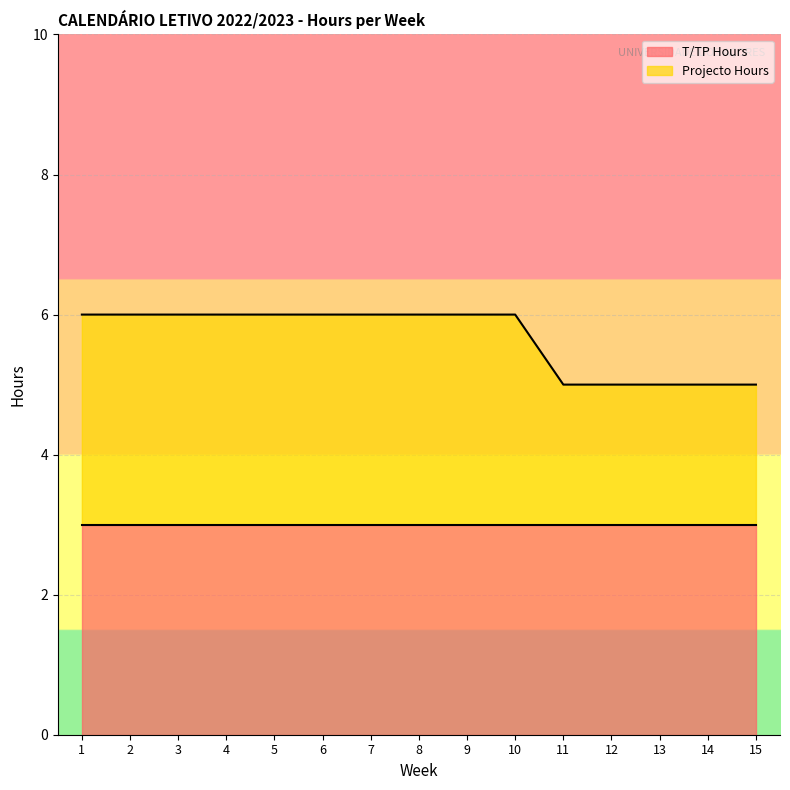

Reading left to right, list all the values displayed in this chart.

1=6	2=6	3=6	4=6	5=6	6=6	7=6	8=6	9=6	10=6	11=5	12=5	13=5	14=5	15=5